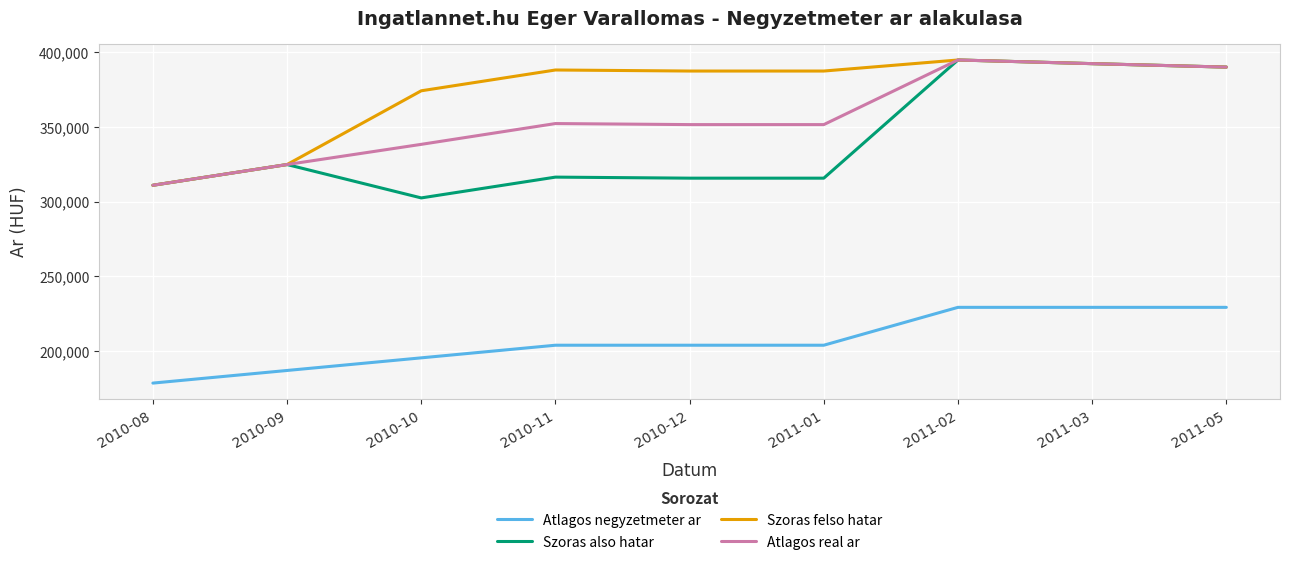

True or false: Atlagos real ar has a value of 389903 at 2011-05.

True